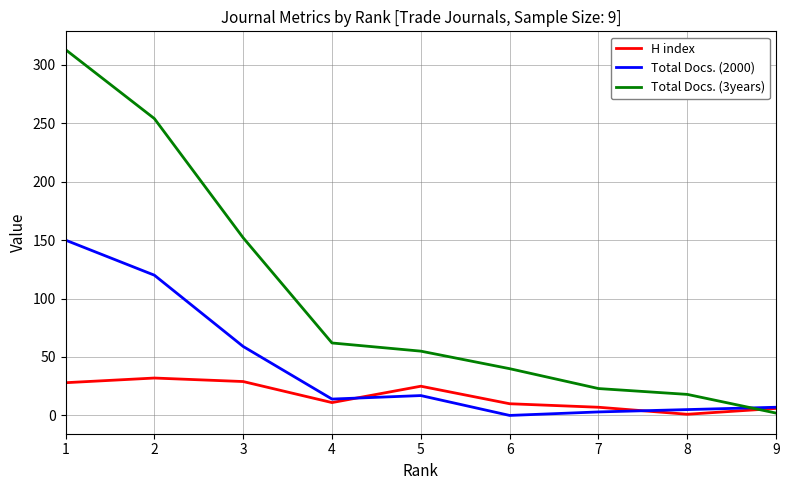

True or false: Total Docs. (3years) has more than 2 interior local peaks.

False